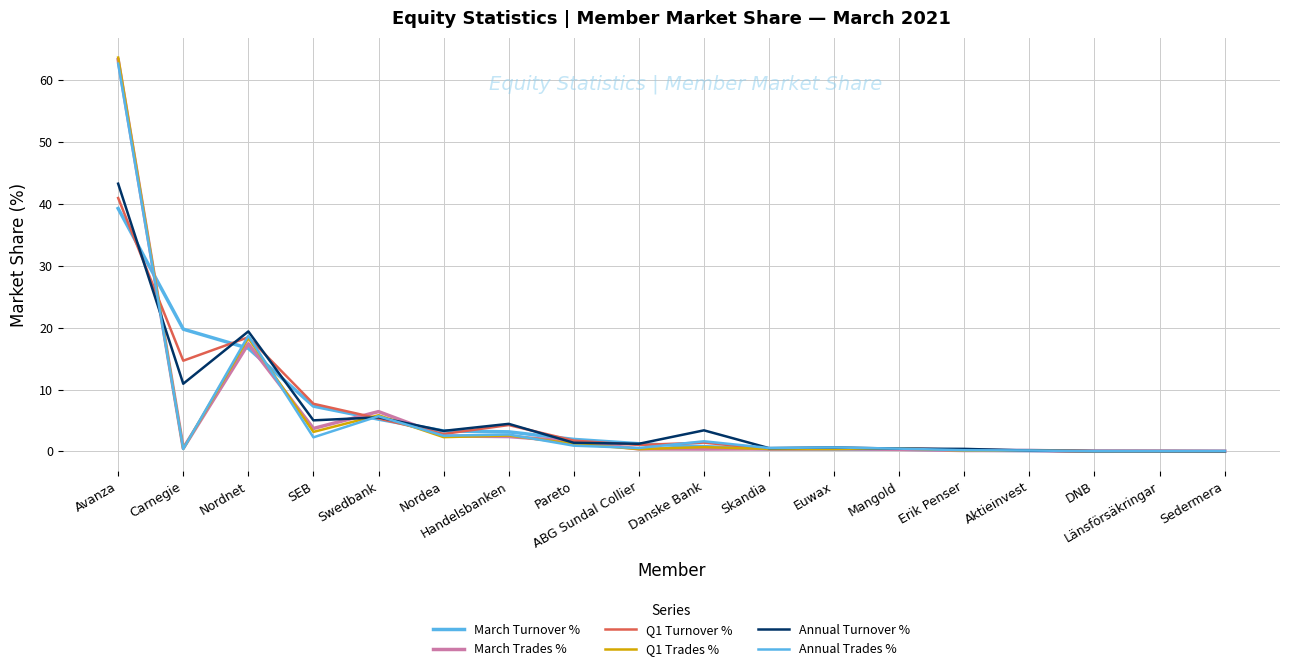

True or false: Annual Turnover % and Q1 Trades % intersect in this chart.

True